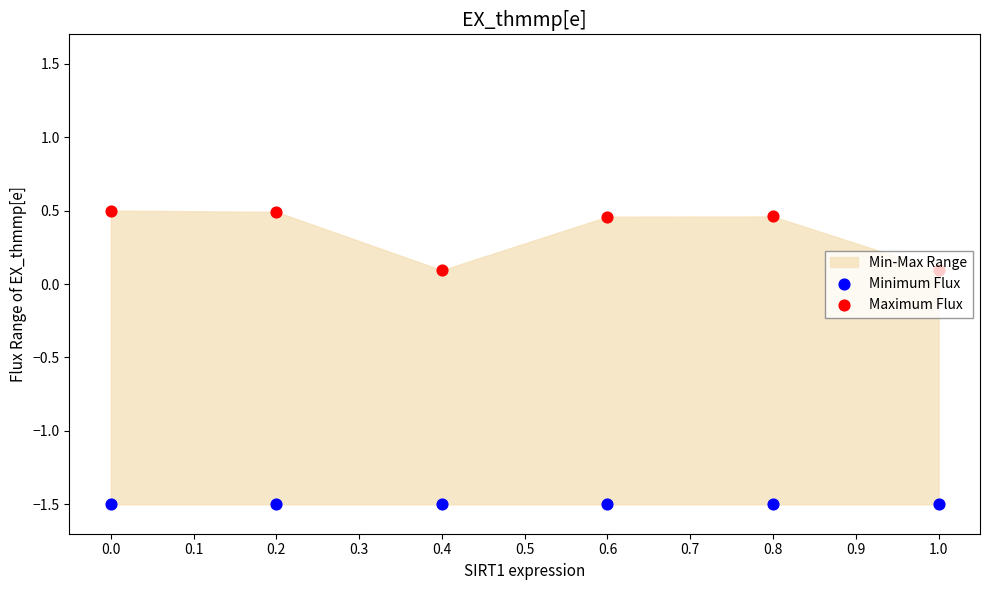

Which series has the largest Y range (max minus min)?

Maximum Flux